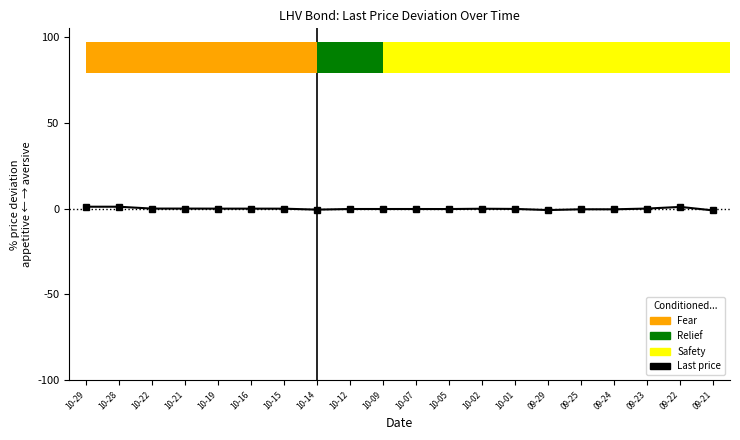

List the labels in order of value, smallest first.

09-21, 09-29, 10-14, 09-24, 09-25, 10-05, 10-12, 10-09, 10-07, 10-01, 10-02, 10-15, 10-19, 10-16, 10-22, 10-21, 09-23, 09-22, 10-29, 10-28